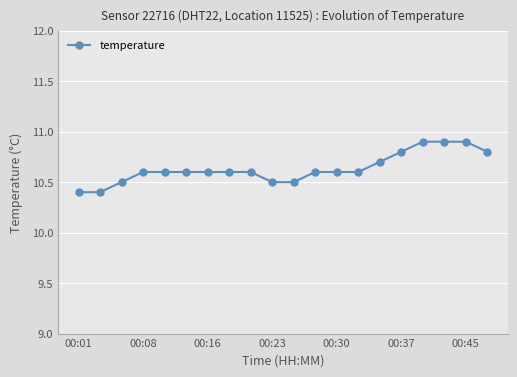

What is the average value?

10.6